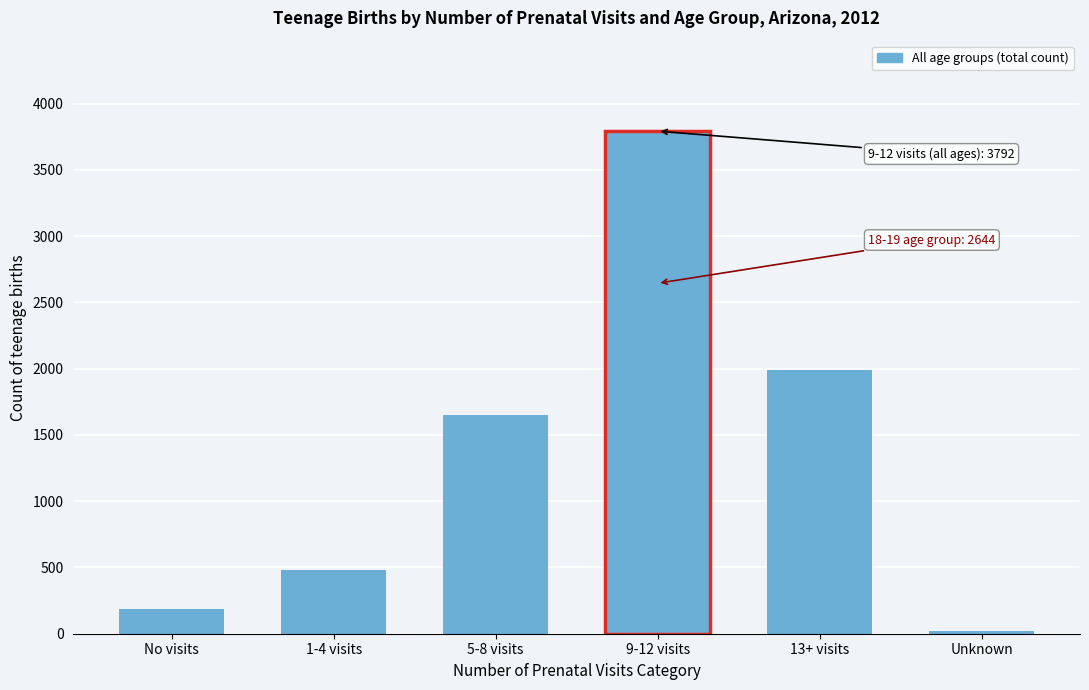

Reading right to left, transcribe all the data shown in this chart.

Unknown=19	13+ visits=1990	9-12 visits=3792	5-8 visits=1651	1-4 visits=480	No visits=185